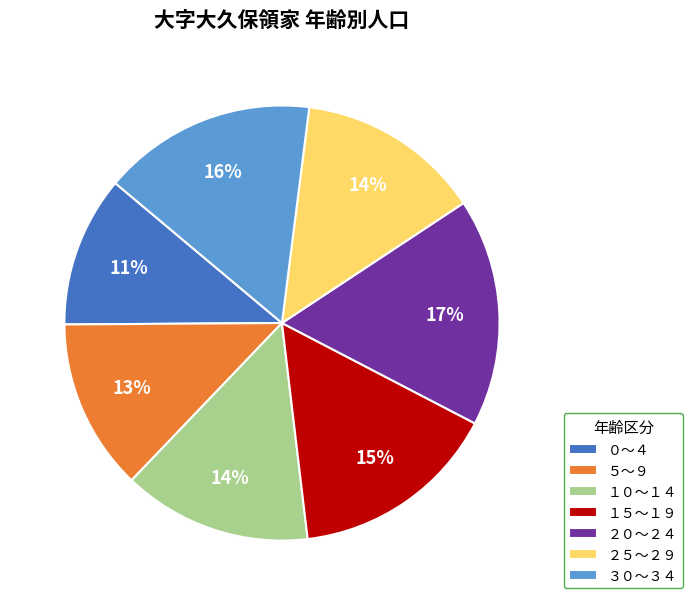

Is there any slice that represents more than half of the pie?

No